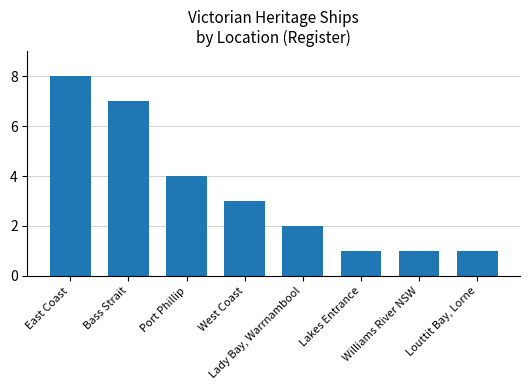

Count the number of categories in the chart.

8